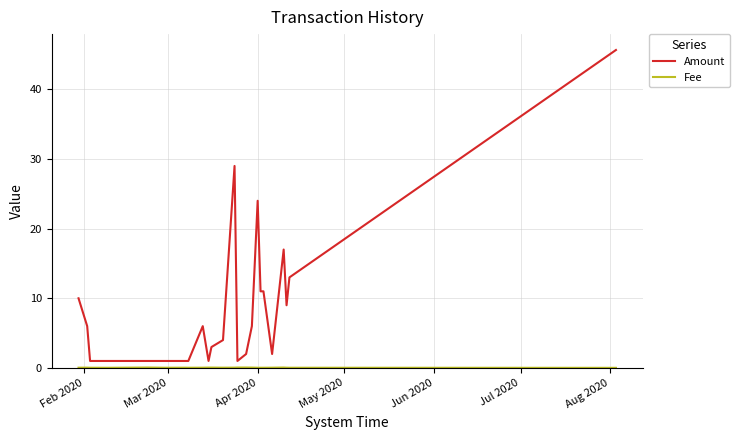

What is the average value of the Amount series?

8.6